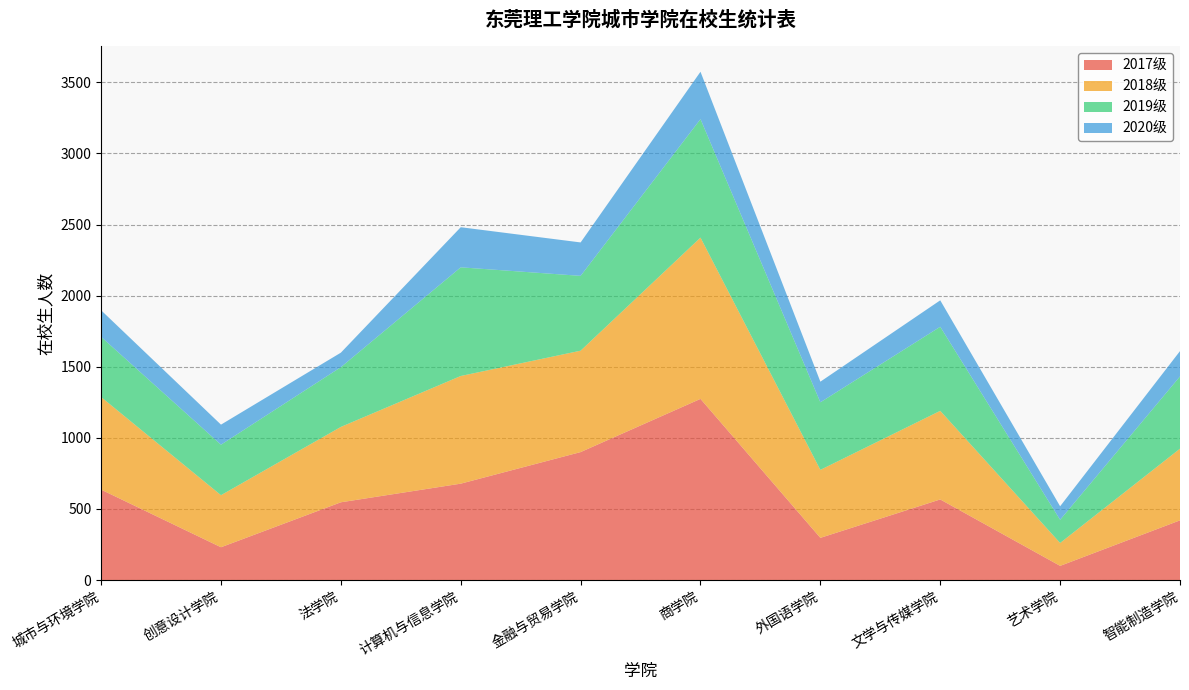

Reading left to right, list all the values displayed in this chart.

2017级: 城市与环境学院=636	创意设计学院=231	法学院=547	计算机与信息学院=678	金融与贸易学院=900	商学院=1274	外国语学院=297	文学与传媒学院=567	艺术学院=100	智能制造学院=420
2018级: 城市与环境学院=651	创意设计学院=366	法学院=530	计算机与信息学院=757	金融与贸易学院=713	商学院=1134	外国语学院=478	文学与传媒学院=623	艺术学院=161	智能制造学院=504
2019级: 城市与环境学院=423	创意设计学院=355	法学院=420	计算机与信息学院=764	金融与贸易学院=526	商学院=833	外国语学院=475	文学与传媒学院=591	艺术学院=163	智能制造学院=508
2020级: 城市与环境学院=187	创意设计学院=141	法学院=102	计算机与信息学院=282	金融与贸易学院=235	商学院=333	外国语学院=145	文学与传媒学院=186	艺术学院=95	智能制造学院=178